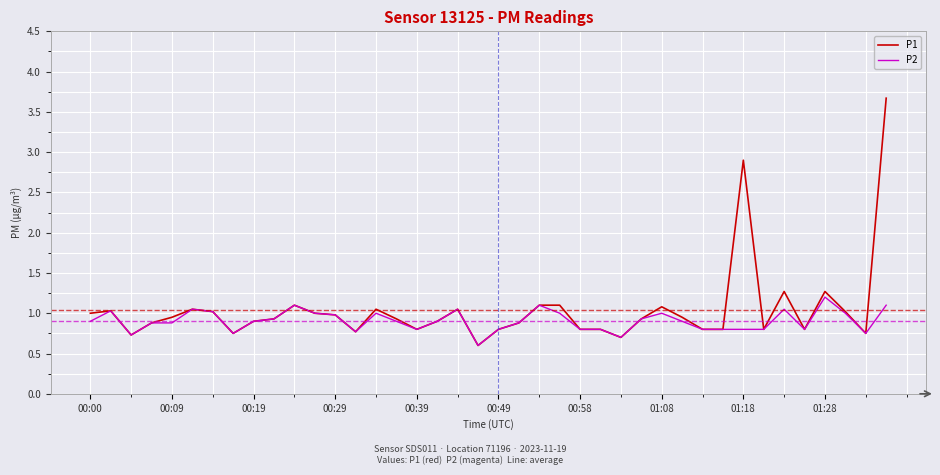

What is the highest value of the P1 series?

3.7